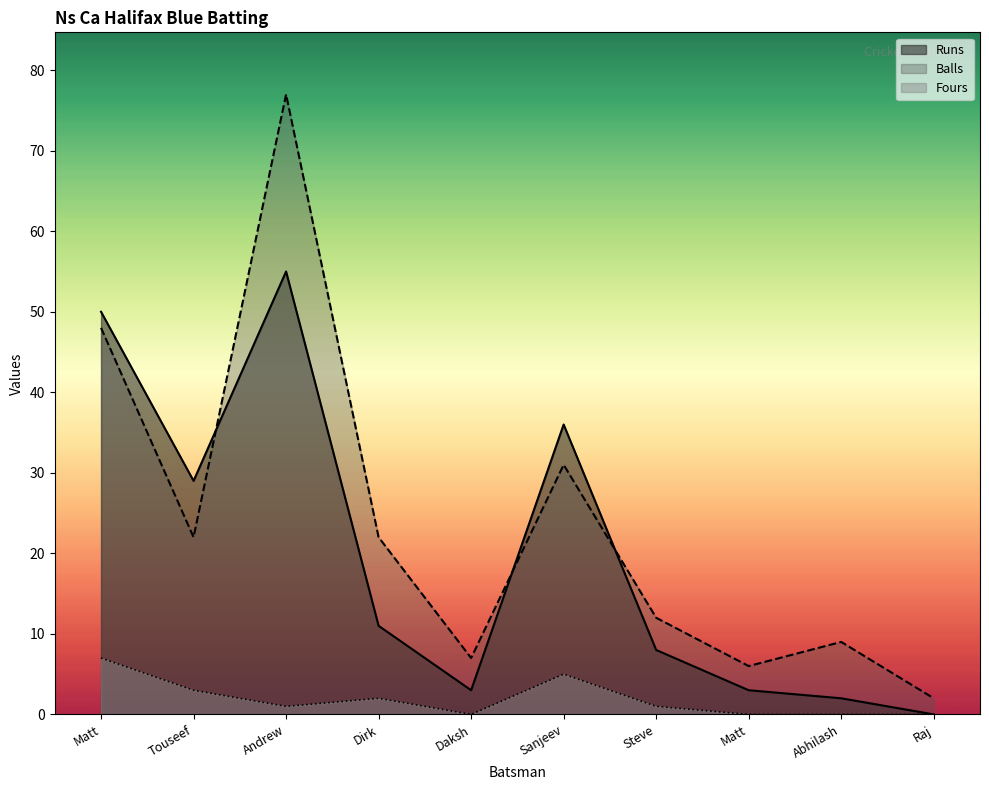

Rank the series at Matt from highest to lowest value.

Runs, Balls, Fours